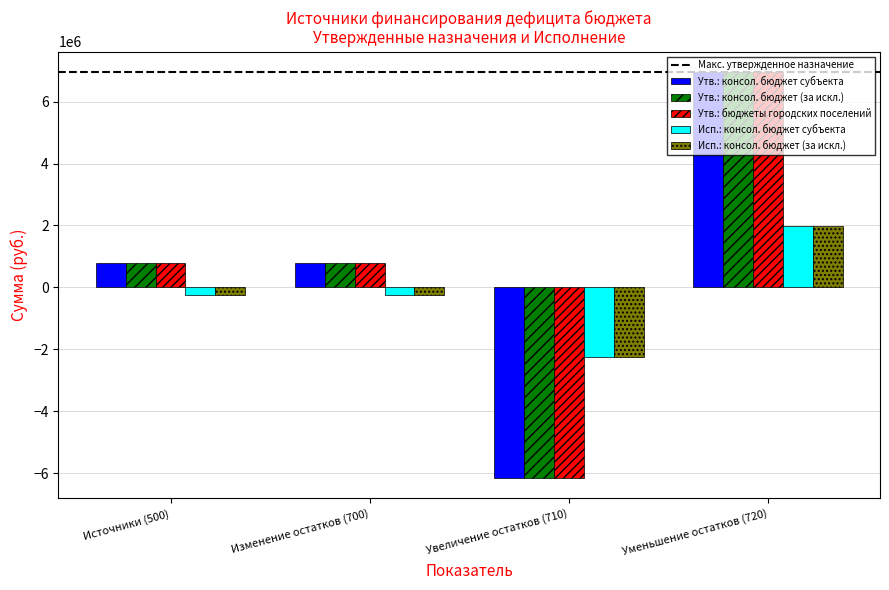

Which category has the highest value across all series?

Уменьшение остатков (720)